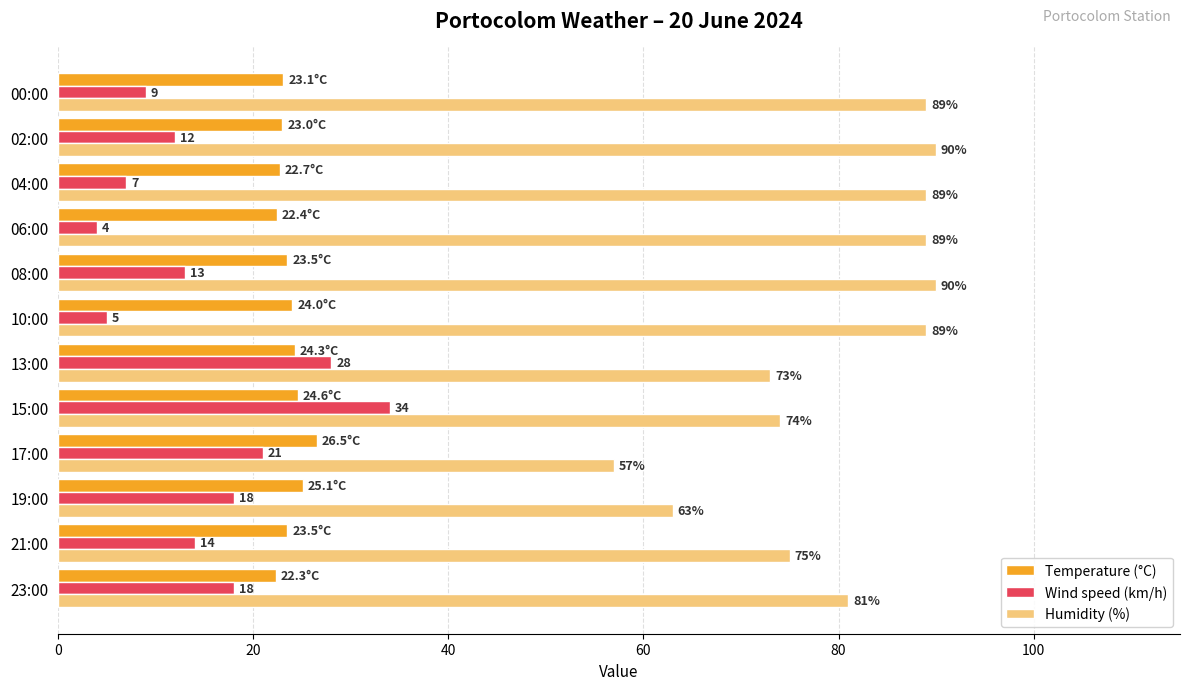

The value of Humidity (%) at 02:00 is 121.1. True or false?

False